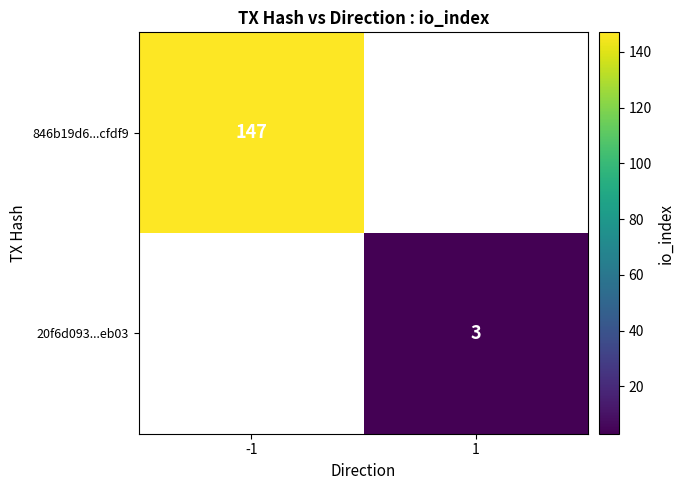

What is the greatest value displayed?

147.0